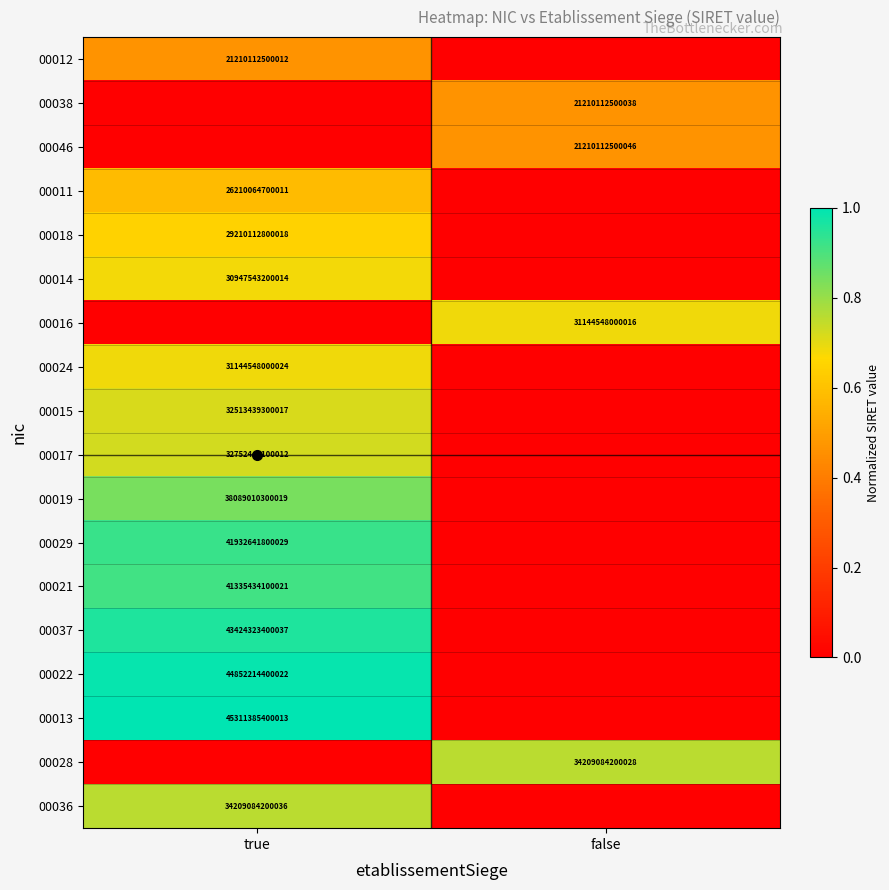

The 00046 series shows 21210112500046 at false. True or false?

True